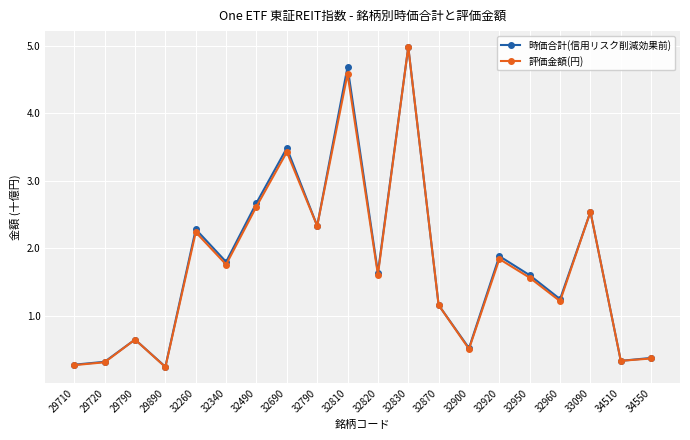

How many lines are shown in the chart?

2